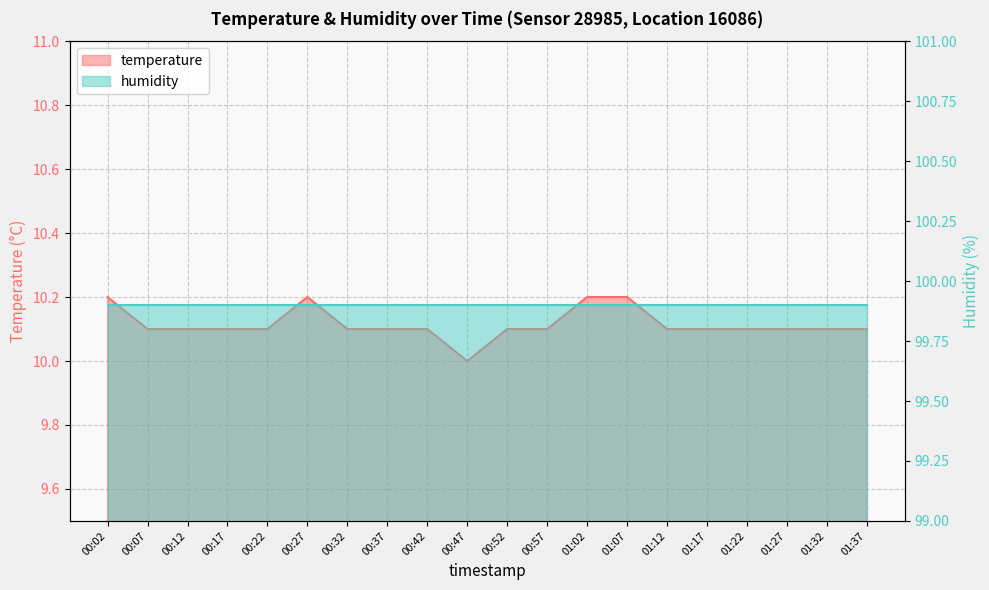

At which category does the chart reach its minimum across all series?

00:47